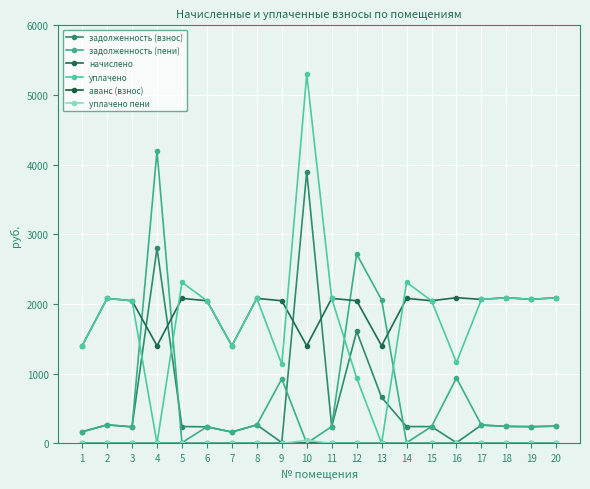

Does the chart have visible grid lines?

Yes